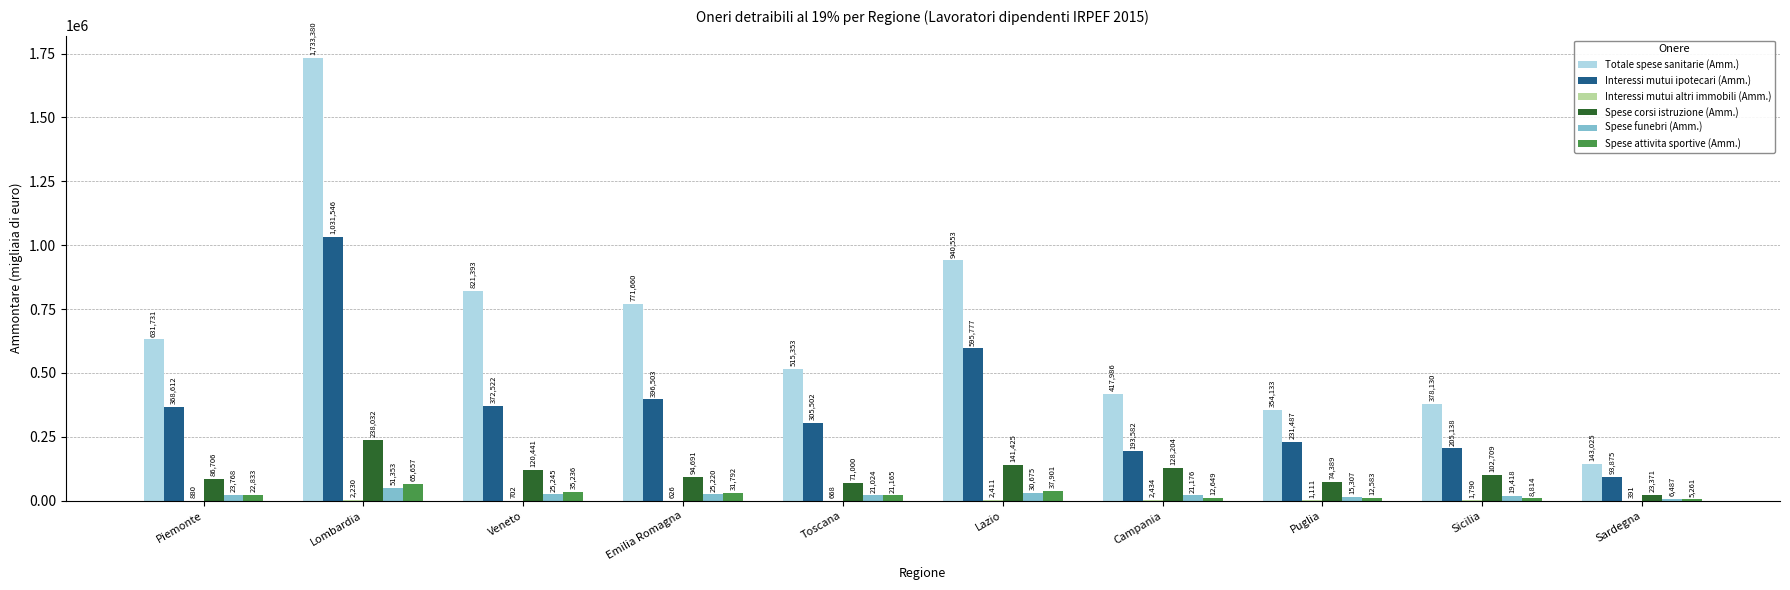

Which series has the widest spread of values?

Totale spese sanitarie (Amm.)